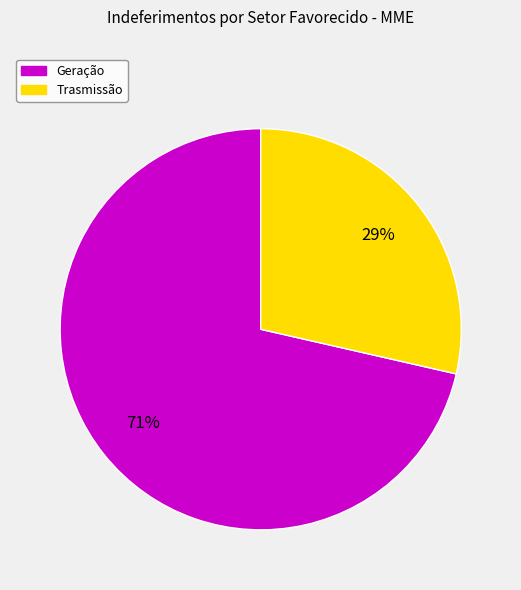

Which category has the biggest portion of the pie?

Geração